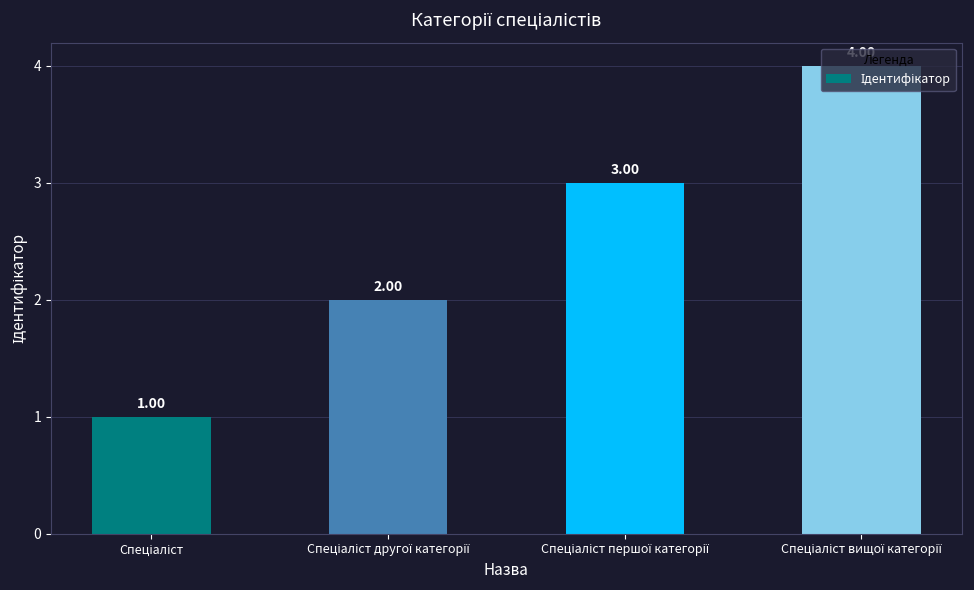

How many values are between 2 and 4?

3